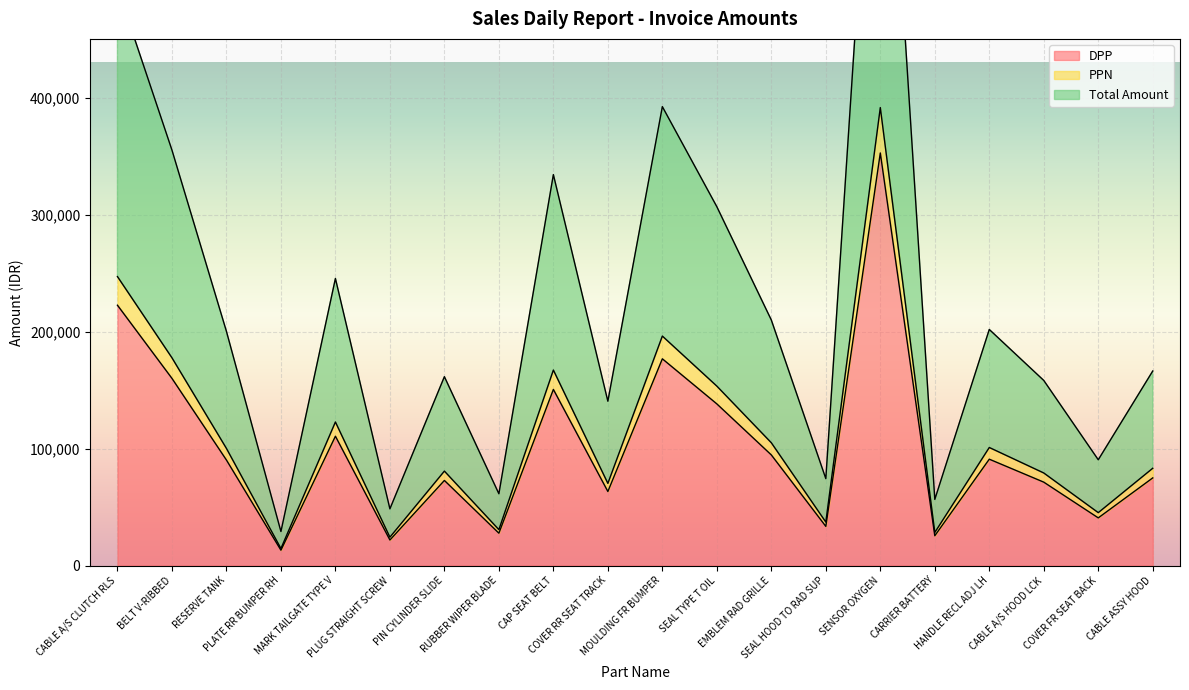

At which category is the sum across all series the highest?

SENSOR OXYGEN